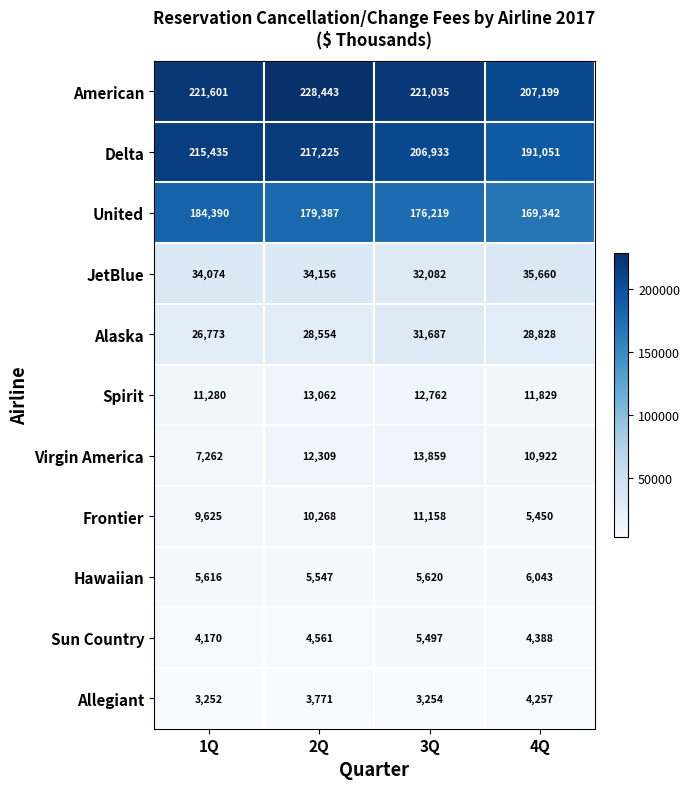

Which series has the widest spread of values?

Delta